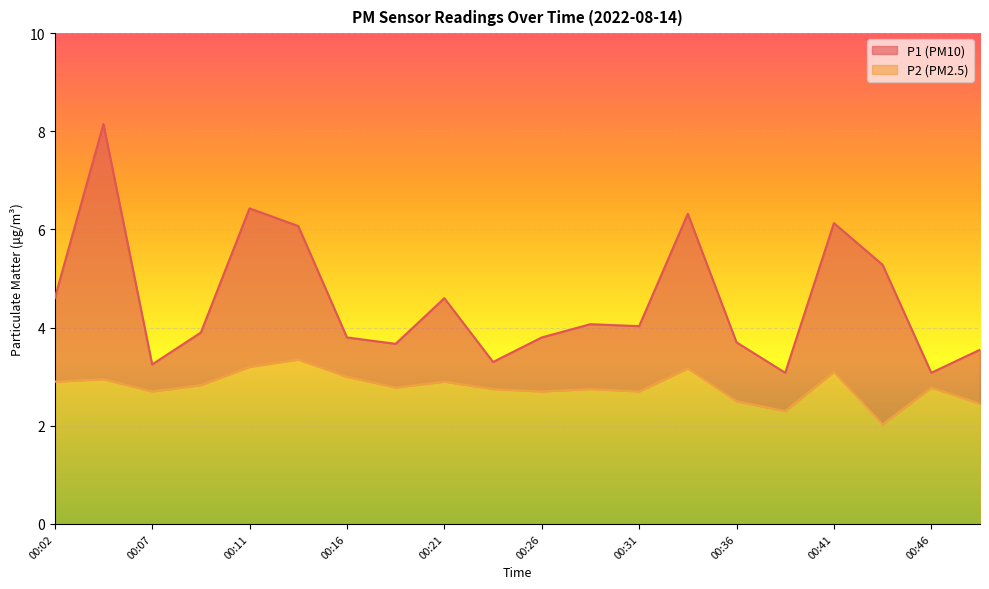

Rank the series by their average value, from highest to lowest.

P1, P2